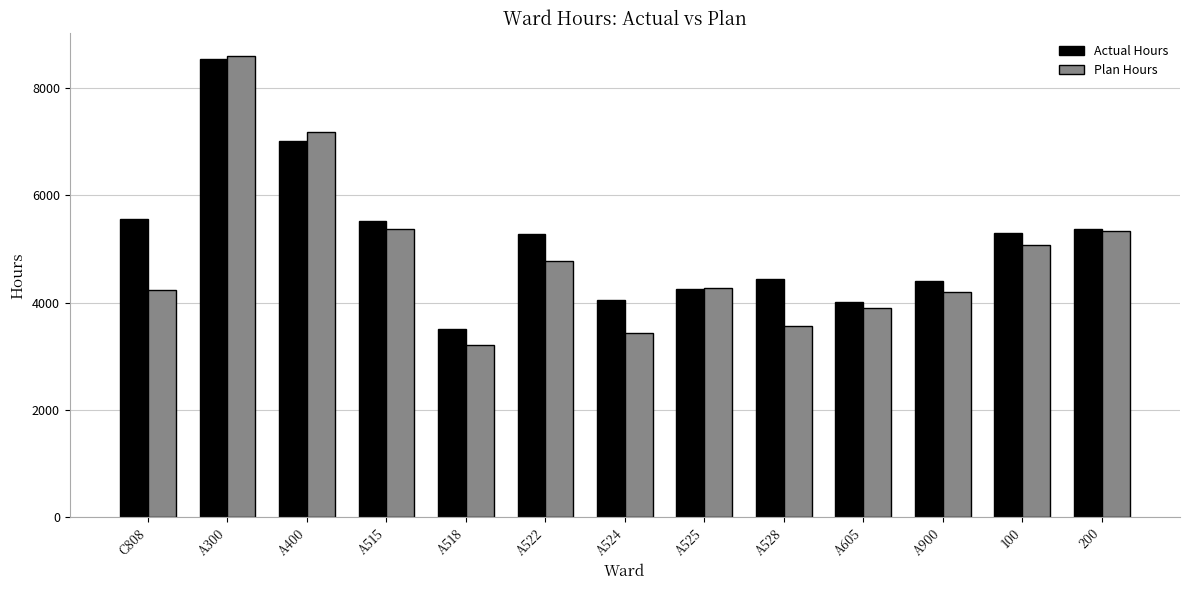

The value of Actual Hours at A400 is 7014.8. True or false?

True